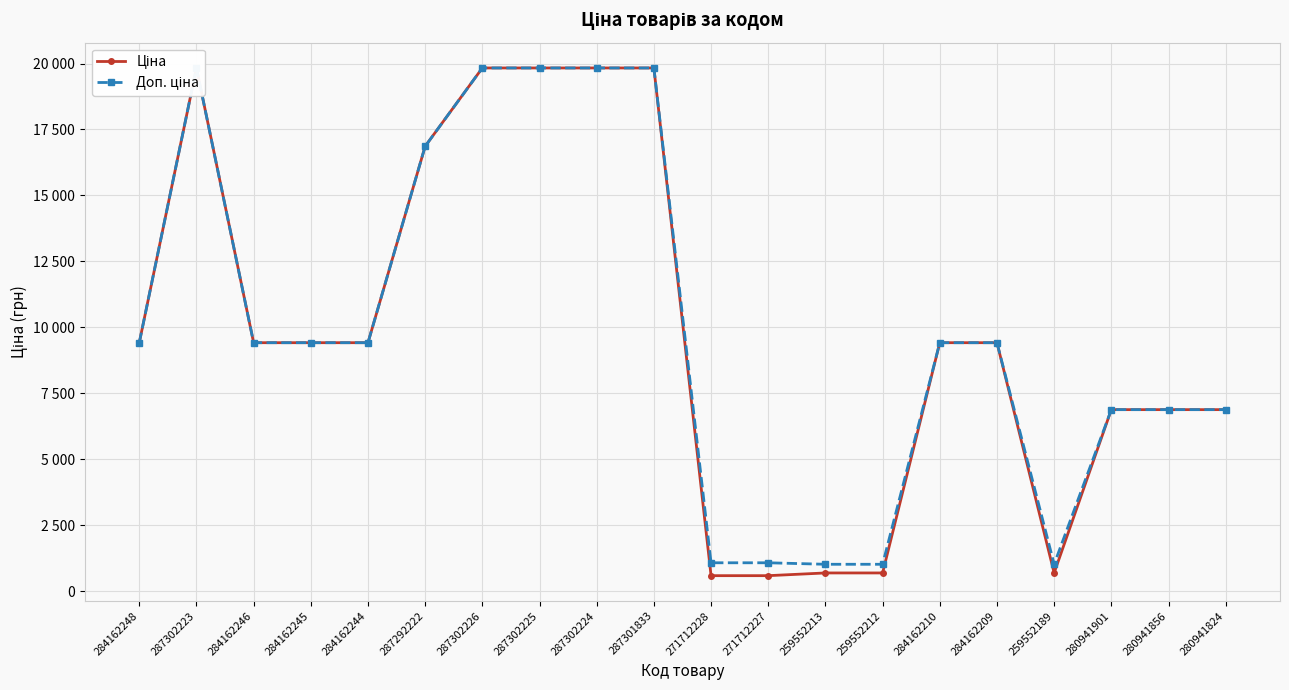

True or false: Ціна and Доп. ціна cross at least once.

False